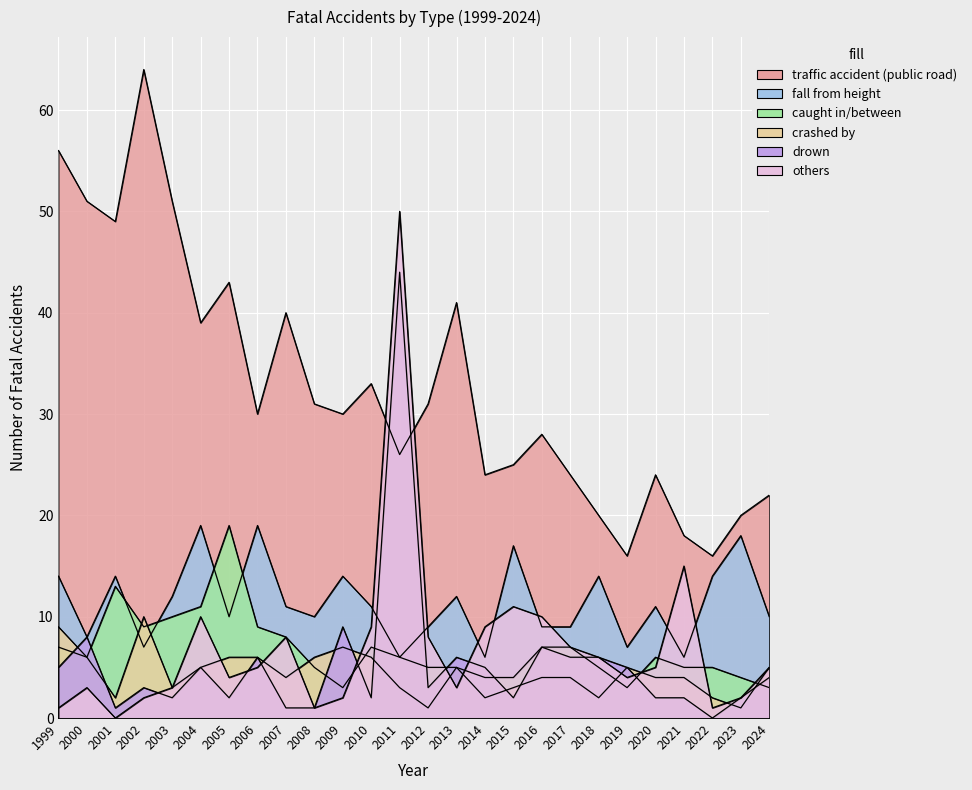

Reading left to right, transcribe all the data shown in this chart.

traffic accident (public road): 56	51	49	64	51	39	43	30	40	31	30	33	26	31	41	24	25	28	24	20	16	24	18	16	20	22
fall from height: 14	8	14	7	12	19	10	19	11	10	14	11	6	9	12	6	17	9	9	14	7	11	6	14	18	10
caught in/between: 7	6	13	9	10	11	19	9	8	5	3	7	6	5	5	4	4	7	7	5	3	6	5	5	4	3
crashed by: 9	6	2	10	3	5	6	6	4	6	7	6	3	1	5	2	3	4	4	2	5	4	4	2	1	5
drown: 5	8	1	3	2	5	2	6	1	1	9	2	44	3	6	5	2	7	6	6	5	2	2	0	2	4
others: 1	3	0	2	3	10	4	5	8	1	2	9	50	8	3	9	11	10	7	6	4	5	15	1	2	5